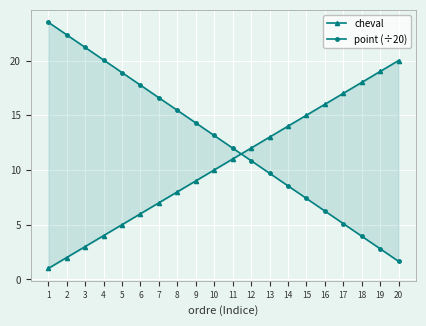

Which series changed the most between 5 and 18?

point (÷20)